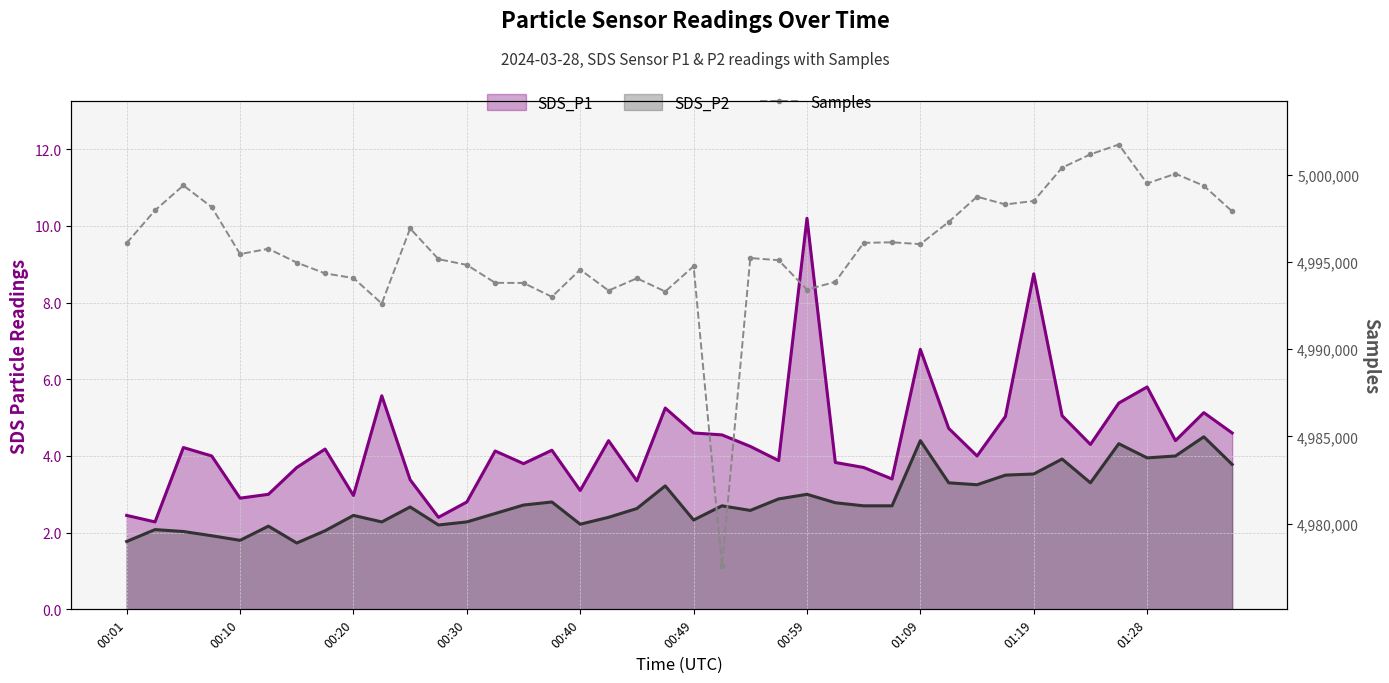

What is the value of the 34th point from the left?

5000407